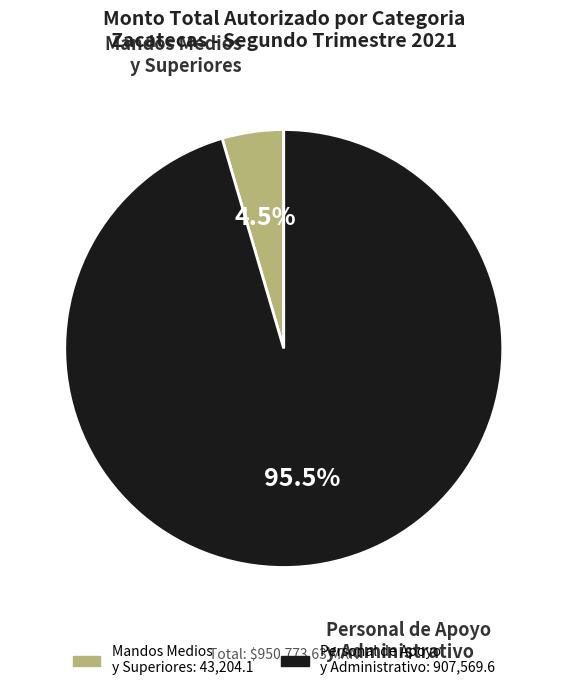

Is there a majority slice in this chart?

Yes